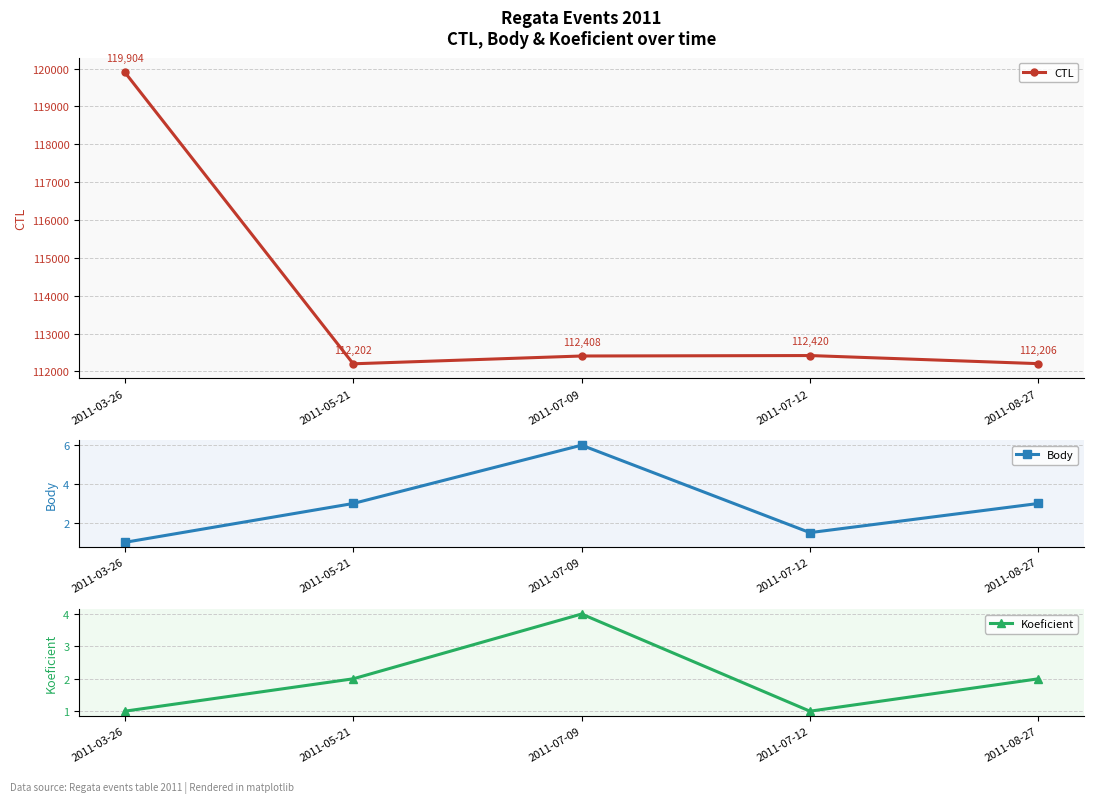

How many values in the Body series are below 3?

2